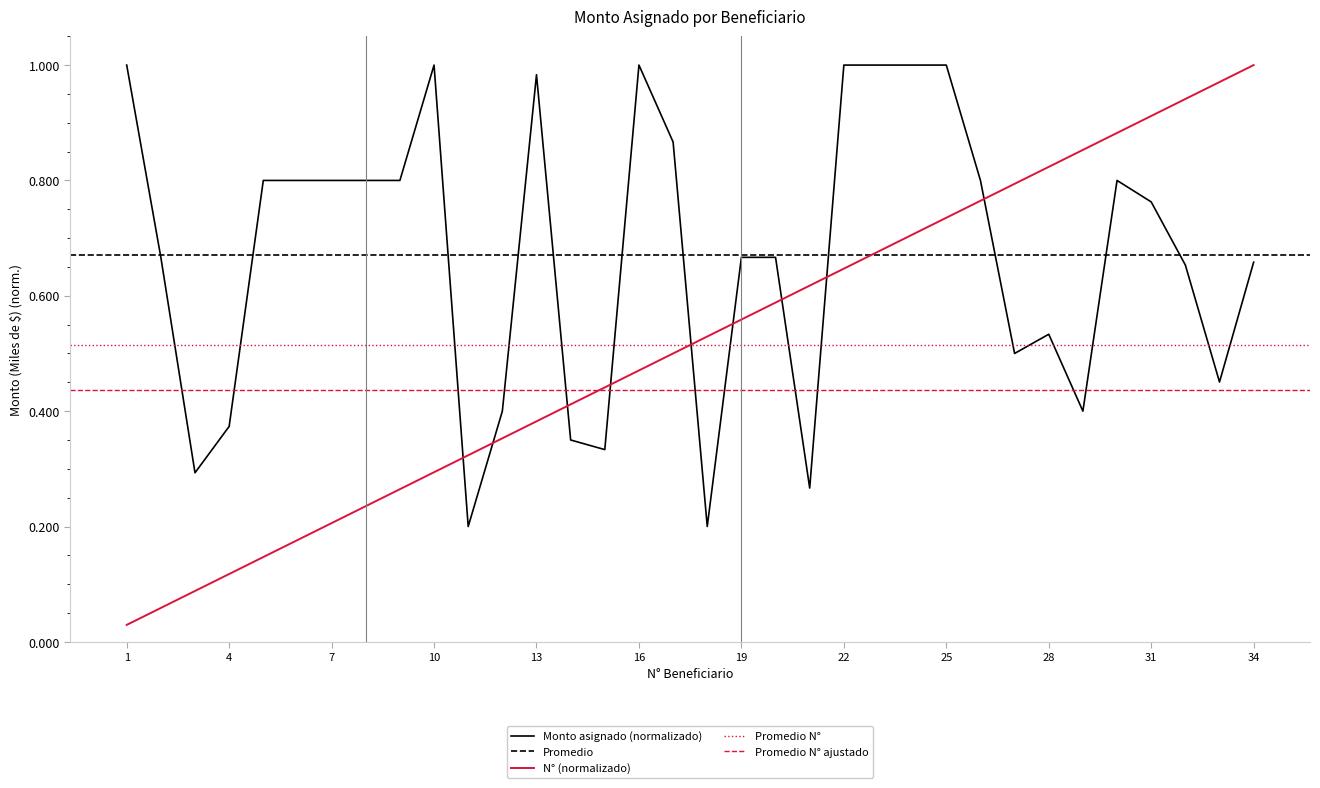

What is the value of the Monto asignado (Miles $) point at the 16th from the left?

1.0